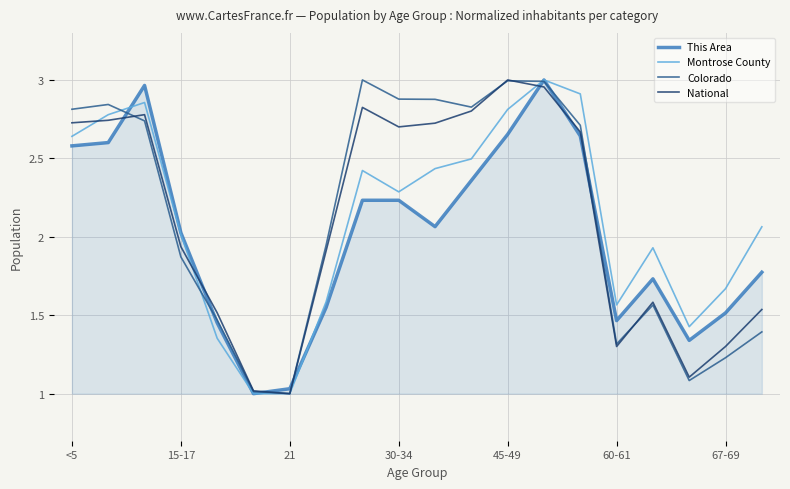

At which label does This Area first exceed 2?

<5